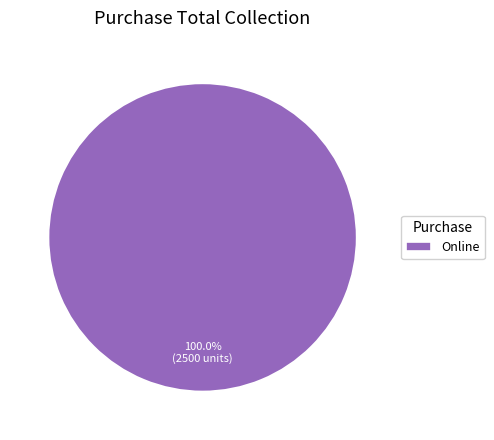

Is Online the majority of the pie?

Yes